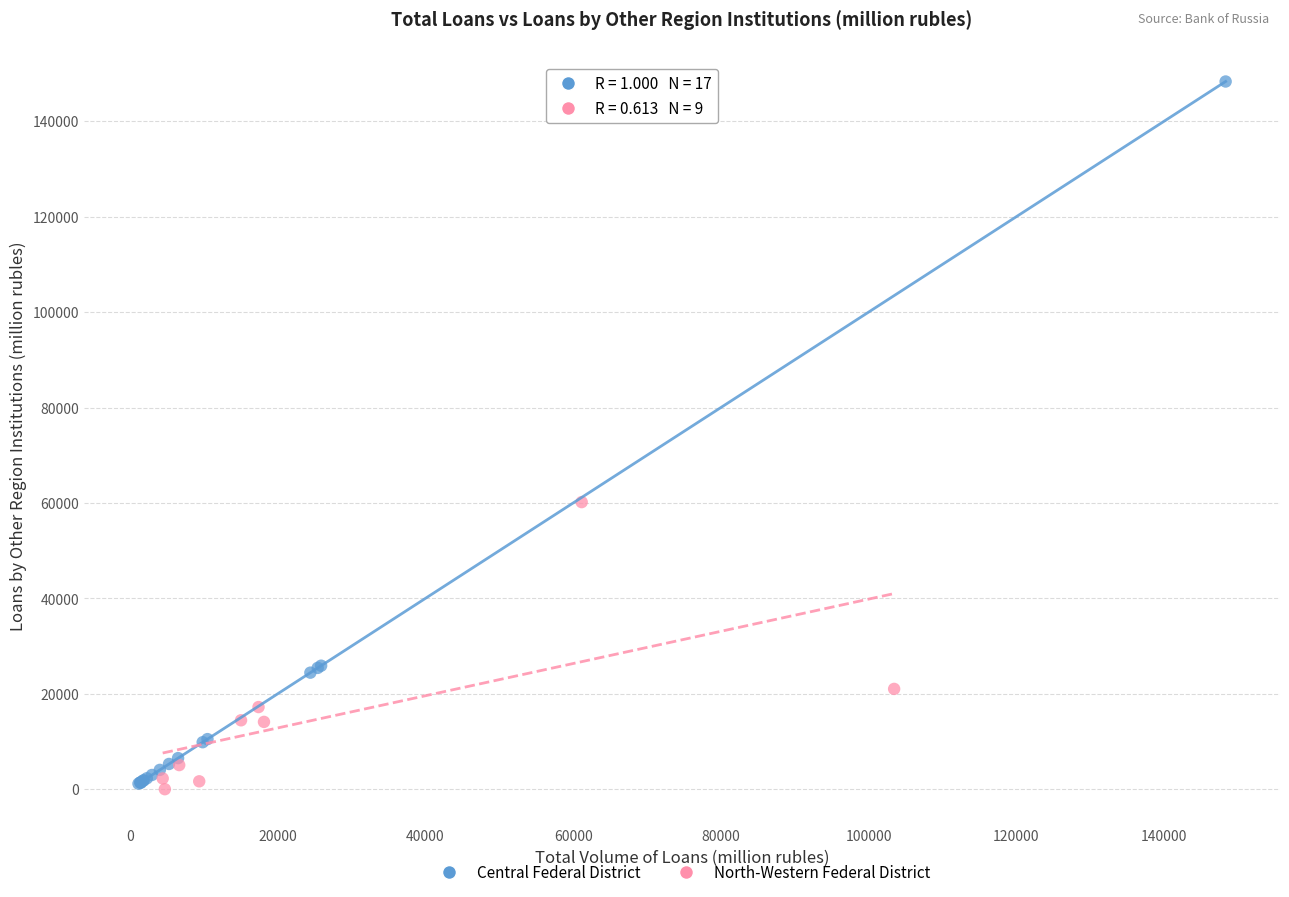

Which series has the largest Y range (max minus min)?

Central Federal District